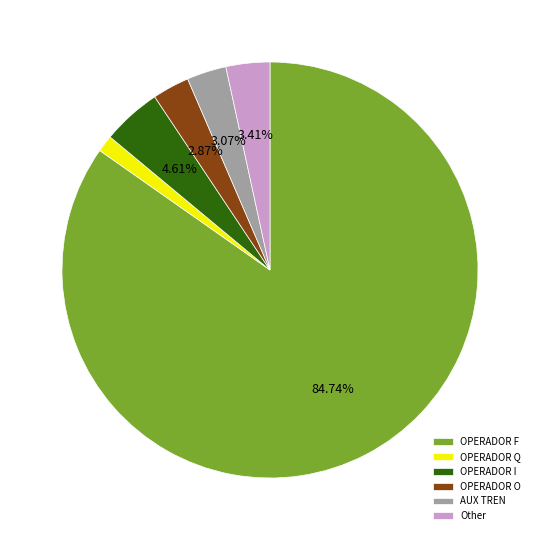

What percentage is the Other slice, to the nearest percent?

3%